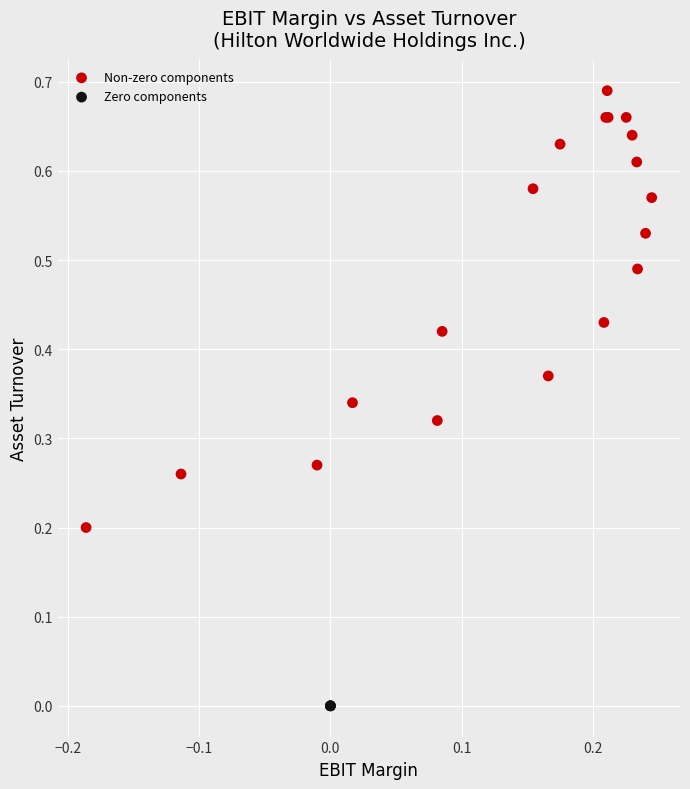

Which series reaches the minimum Y coordinate?

Zero components